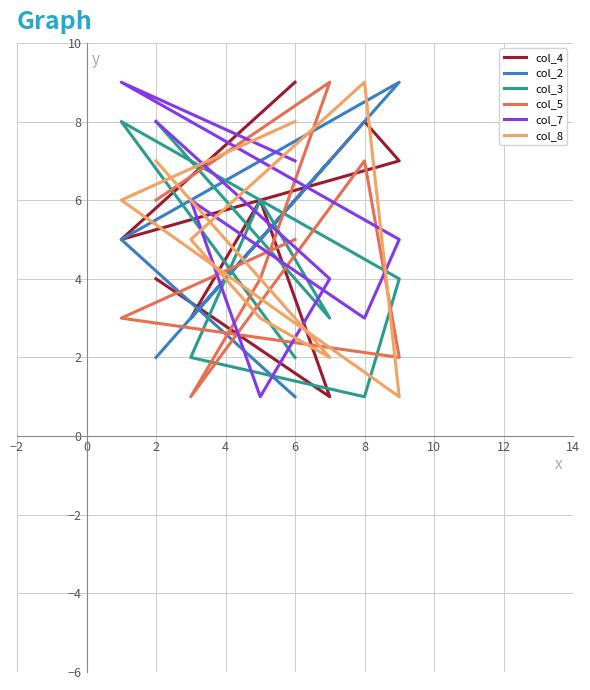

How many intersections are there between col_4 and col_3?

2